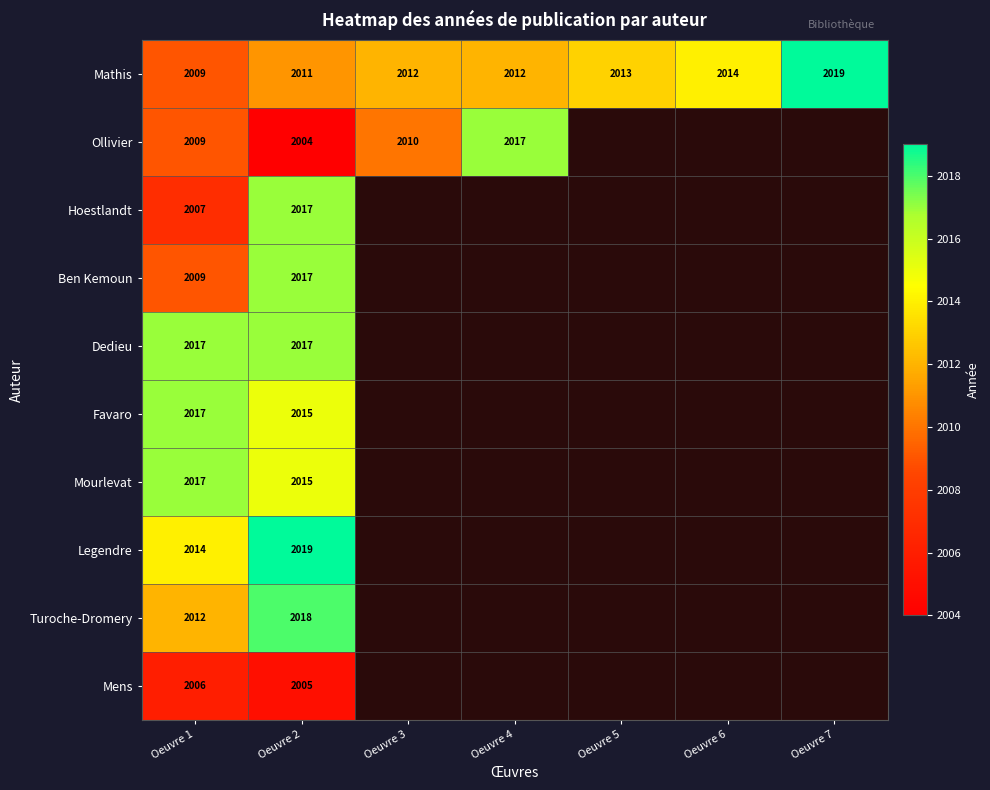

True or false: Ollivier has a value of 1036 at Oeuvre 4.

False